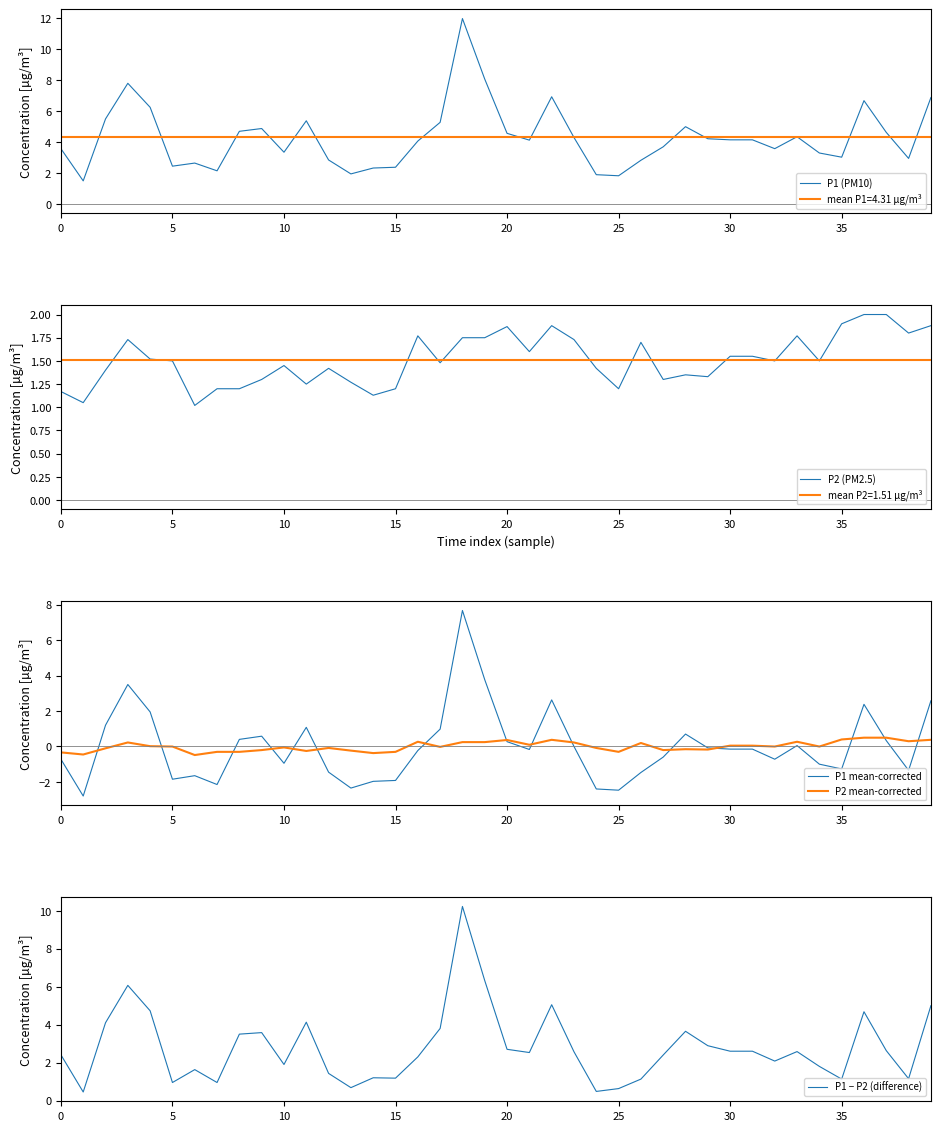

What is the highest value of the P2 mean-corrected series?

0.5